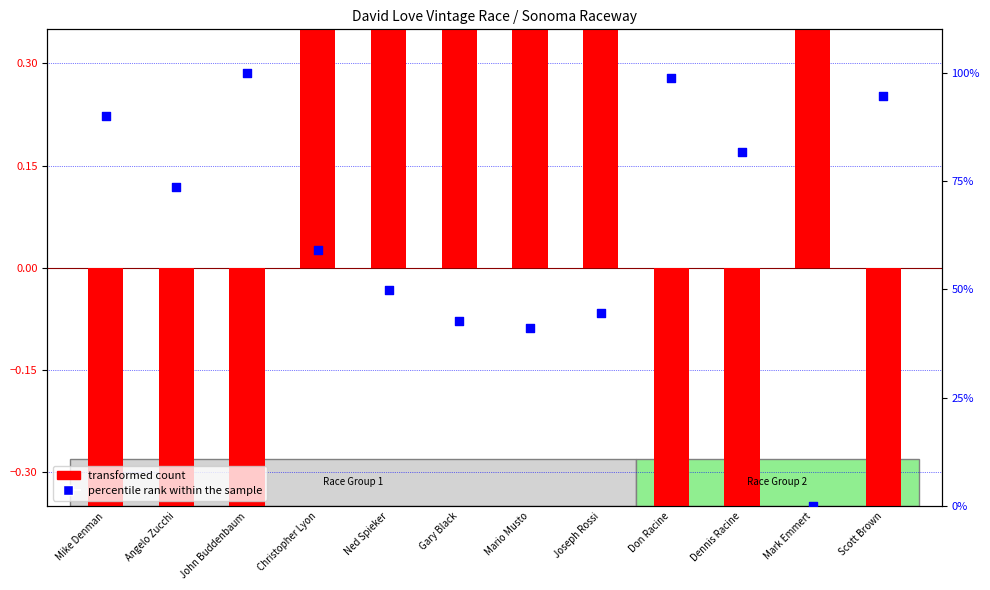

Which series reaches the maximum Y coordinate?

percentile rank within the sample